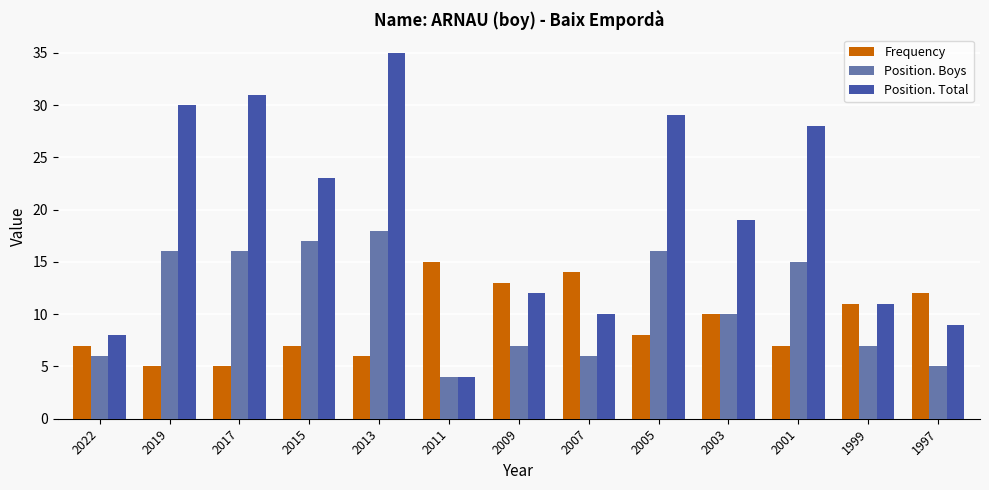

What is the total value across all series at 2001?

50